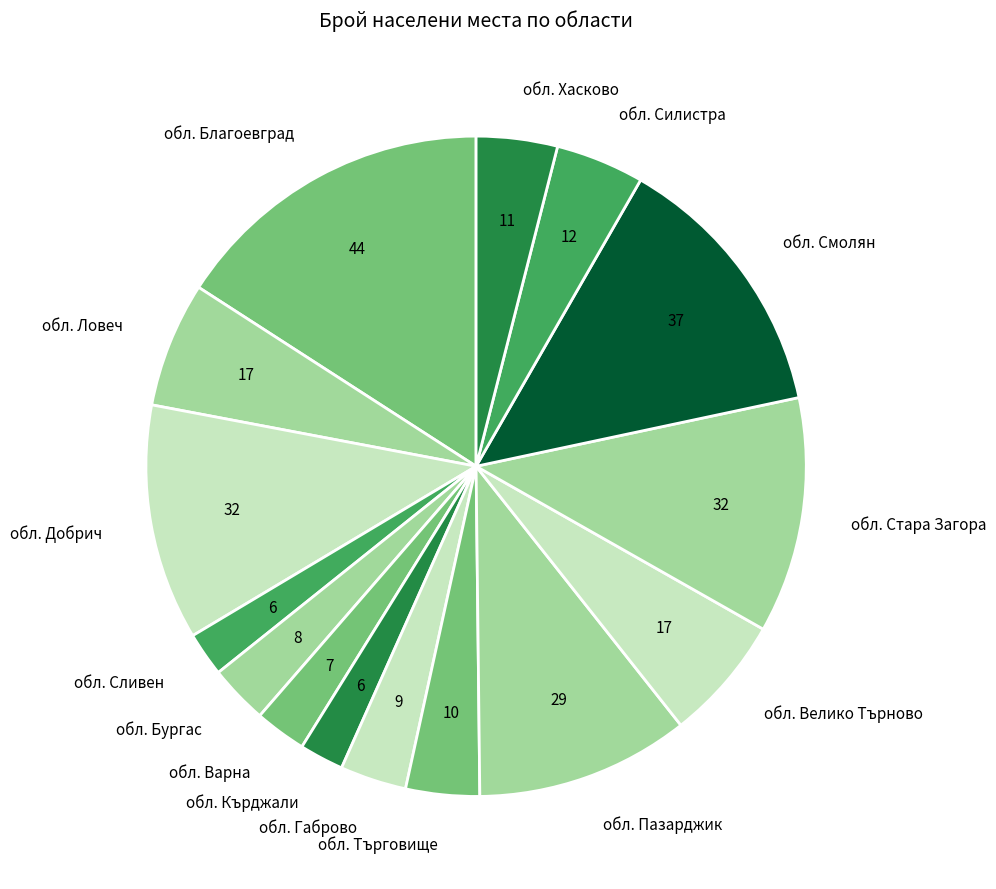

Does any single category account for the majority?

No